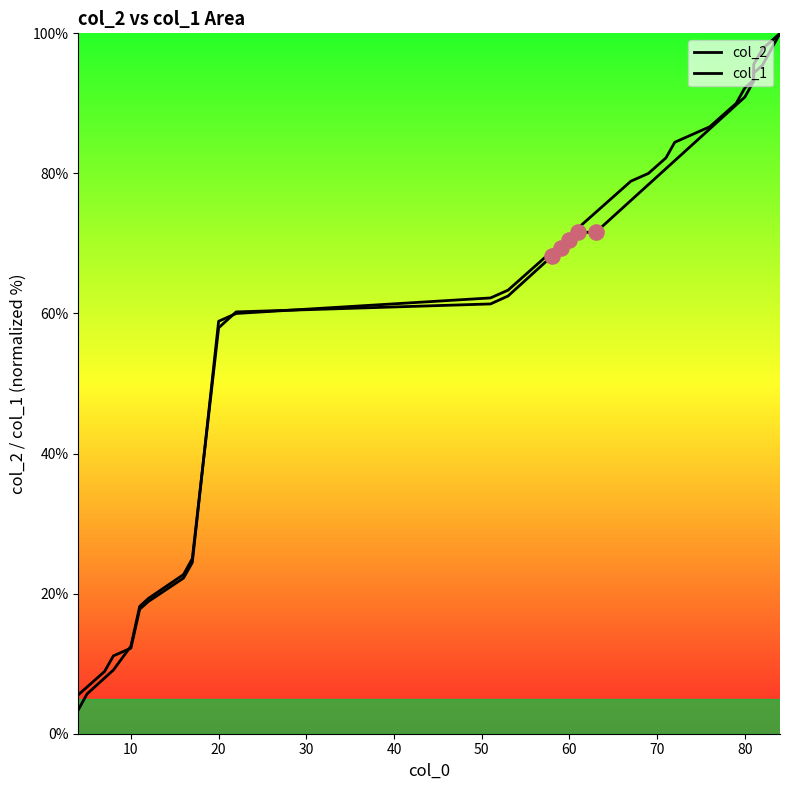

Is the value of col_2 at 90 greater than the value of col_1 at 12?

No